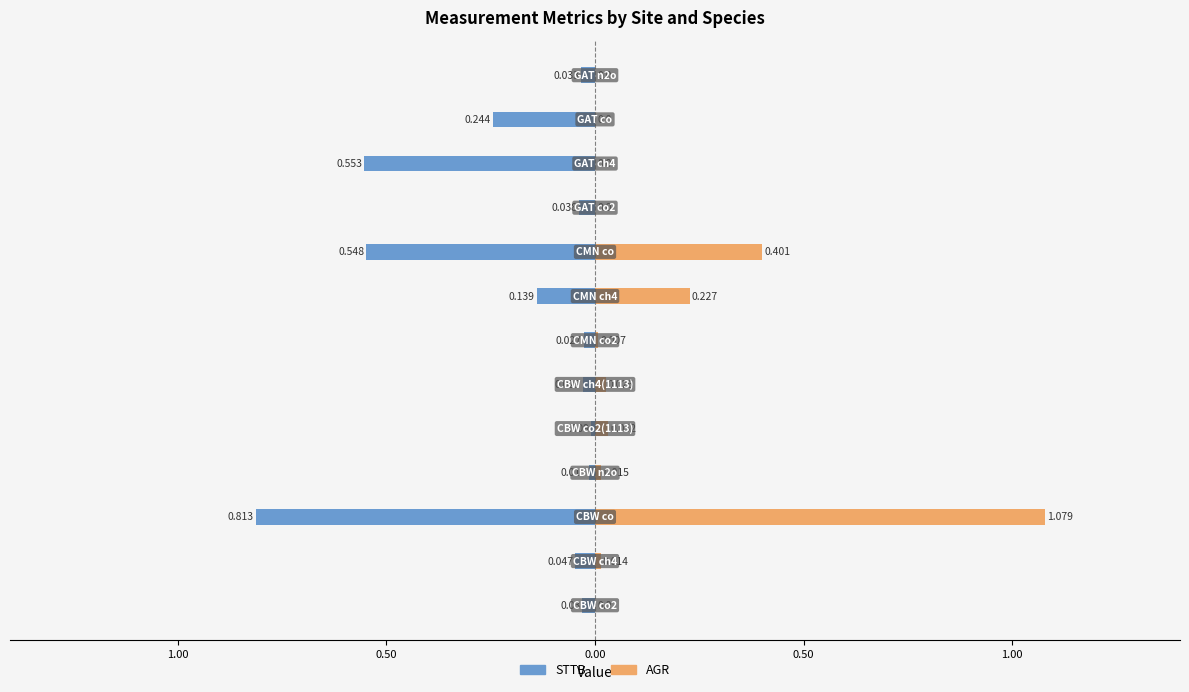

The value of STTB at 9 is -0.0. True or false?

False